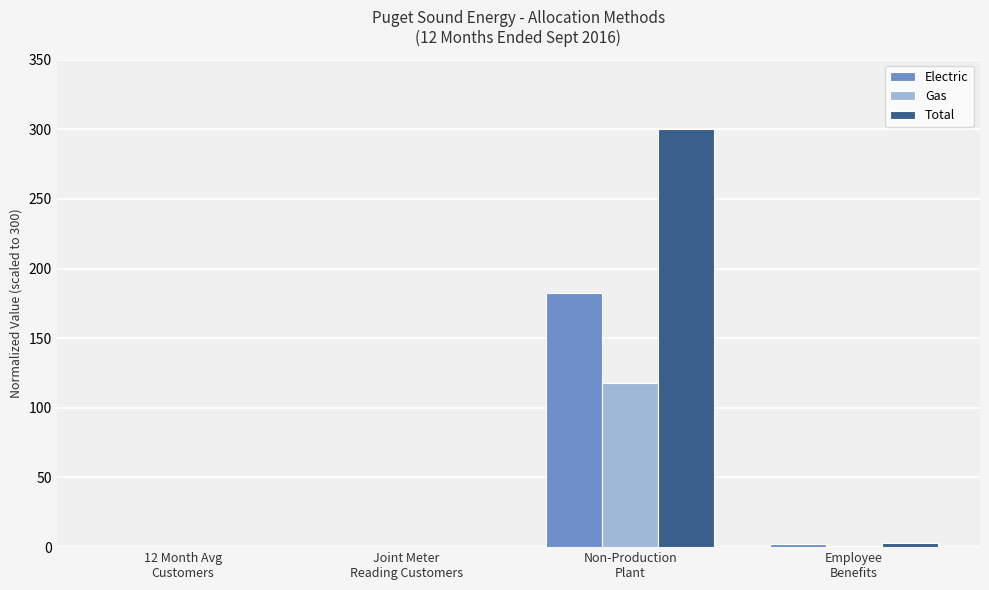

What are all the series names shown in the legend?

Electric, Gas, Total